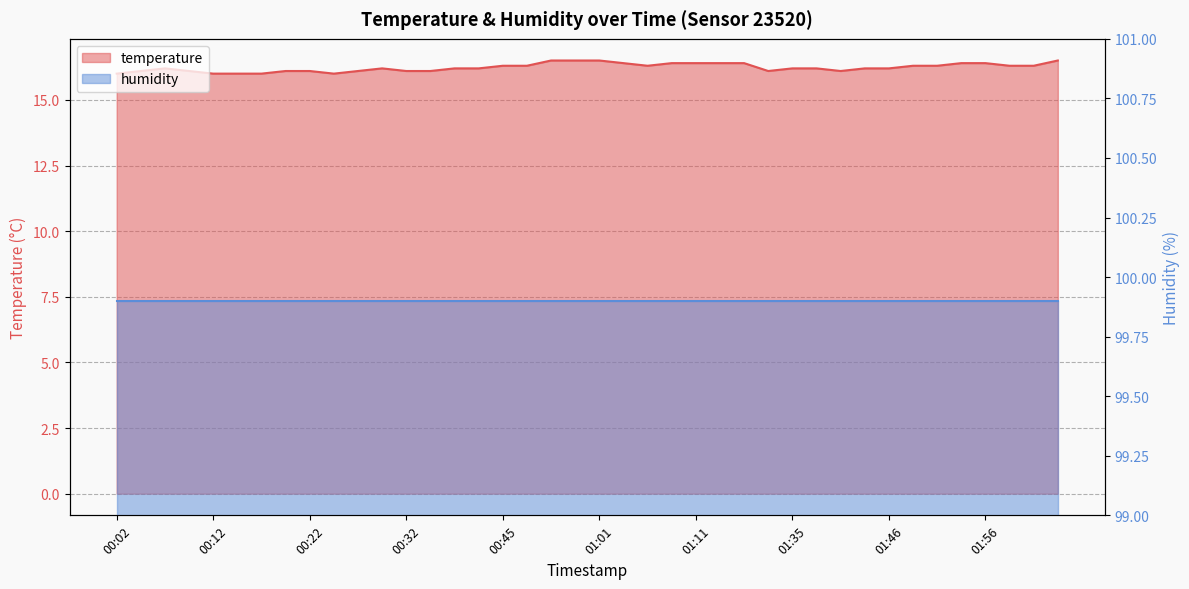

What position from the left is 01:56?

37